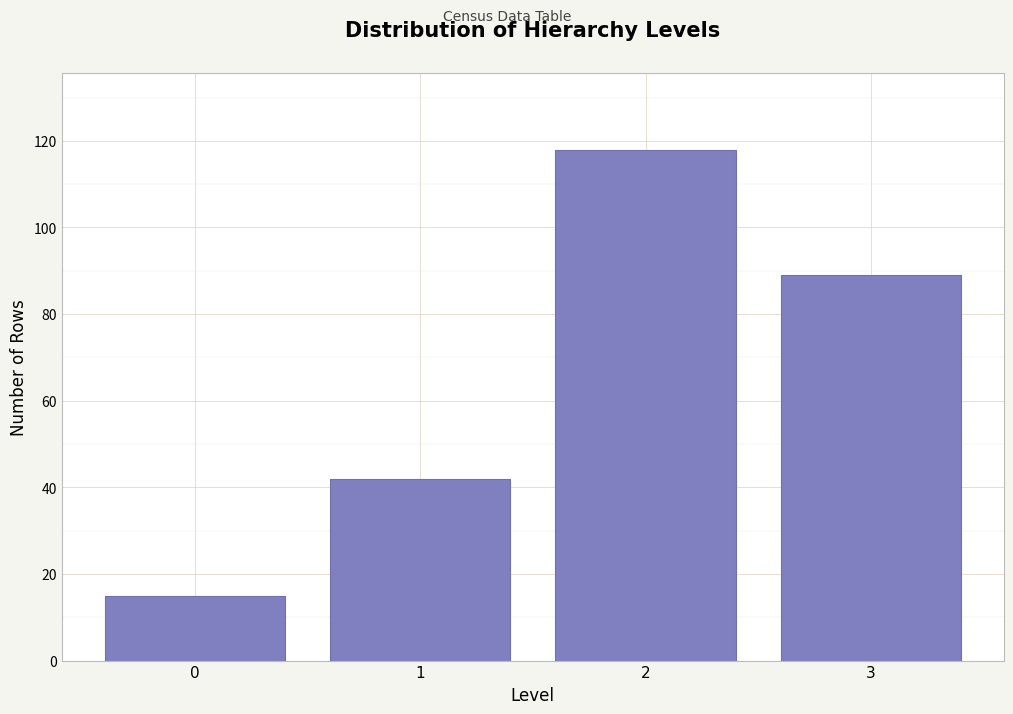

Reading left to right, transcribe all the data shown in this chart.

0=15	1=42	2=118	3=89